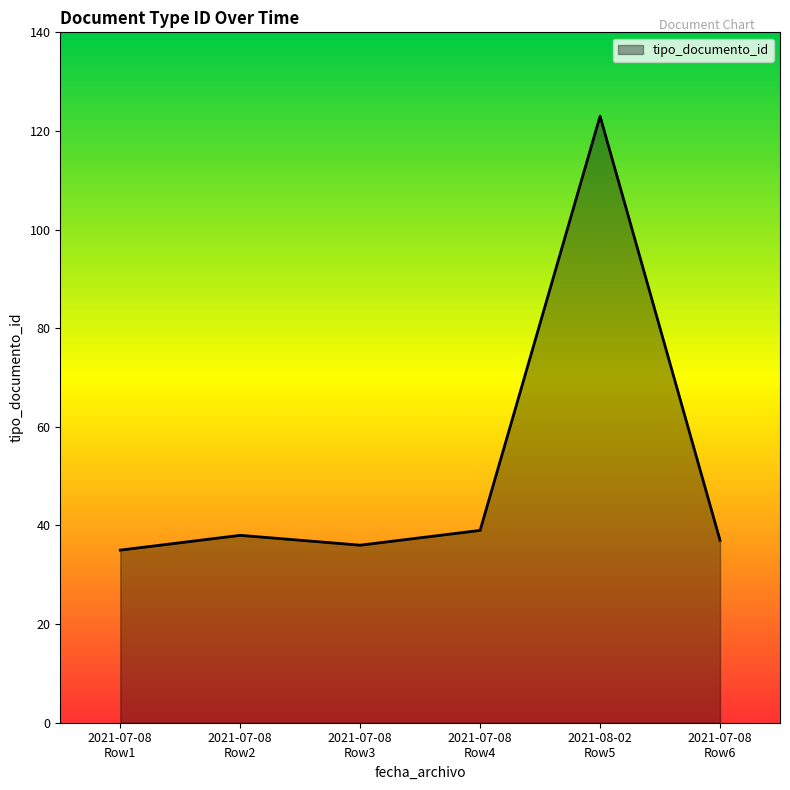

What is the difference between the second highest and minimum values?

4